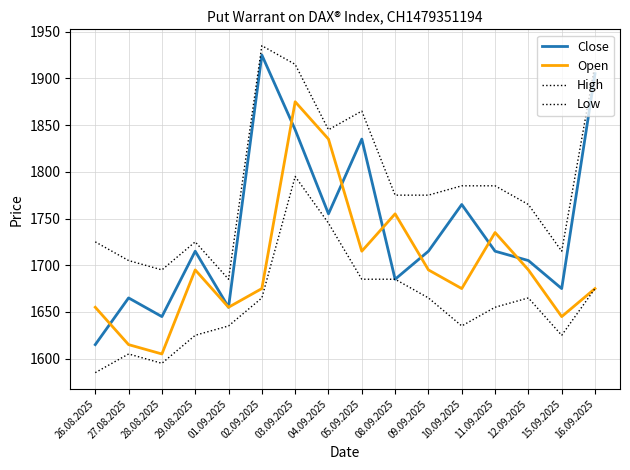

The High series shows 1220 at 16.09.2025. True or false?

False